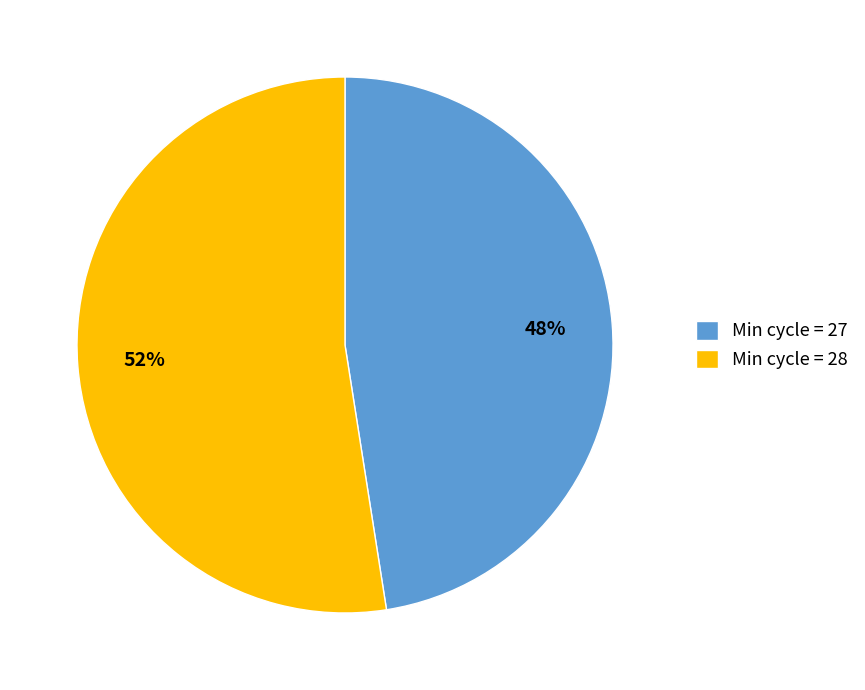

What is the smallest slice in the pie chart?

Min cycle = 27